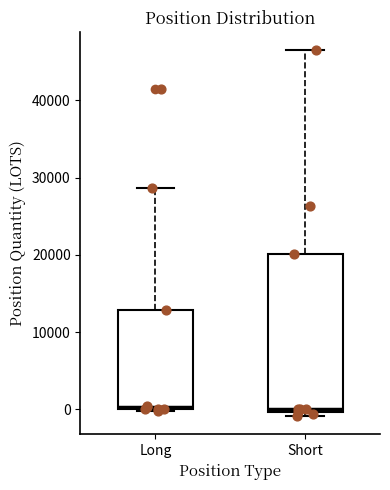

Reading left to right, transcribe this box plot: for each box, give where its median line is, the range the box spans, and where its two whiskers end, as read against the y-axis. The values are not printed on the chart, so give them approximately, as read against the axis.

Long: median 0, box 0 to 13000, whiskers 0 to 29000
Short: median 0 (just above the box's lower edge), box 0 to 20000, whiskers -1000 to 47000